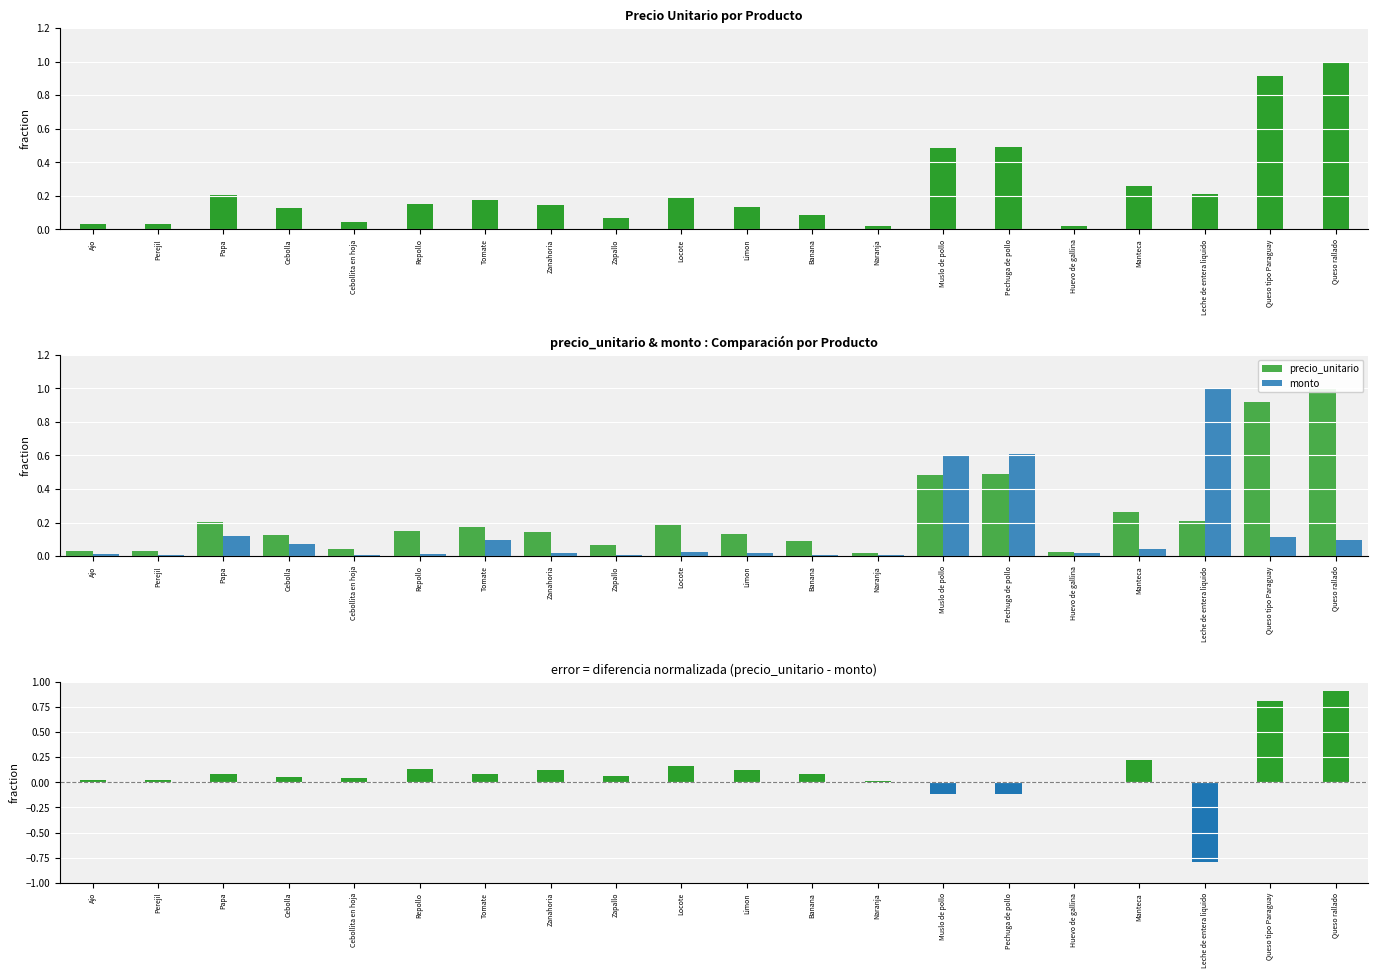

Where is precio_unitario nearest to the value 0?

Naranja